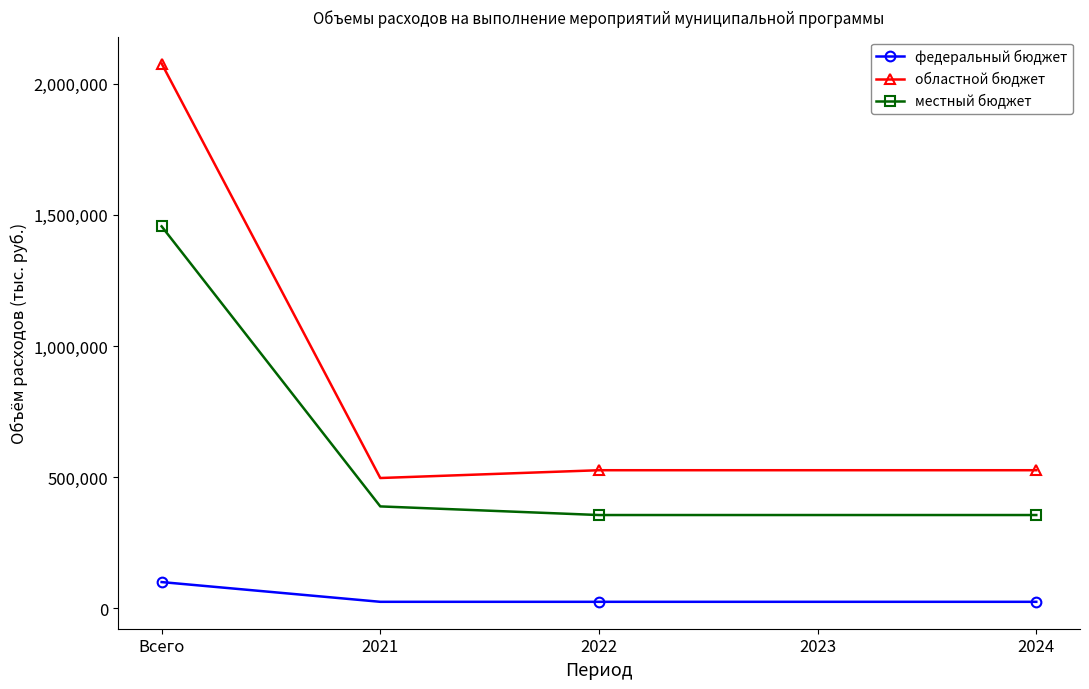

What is the highest value of the местный бюджет series?

1456381.6